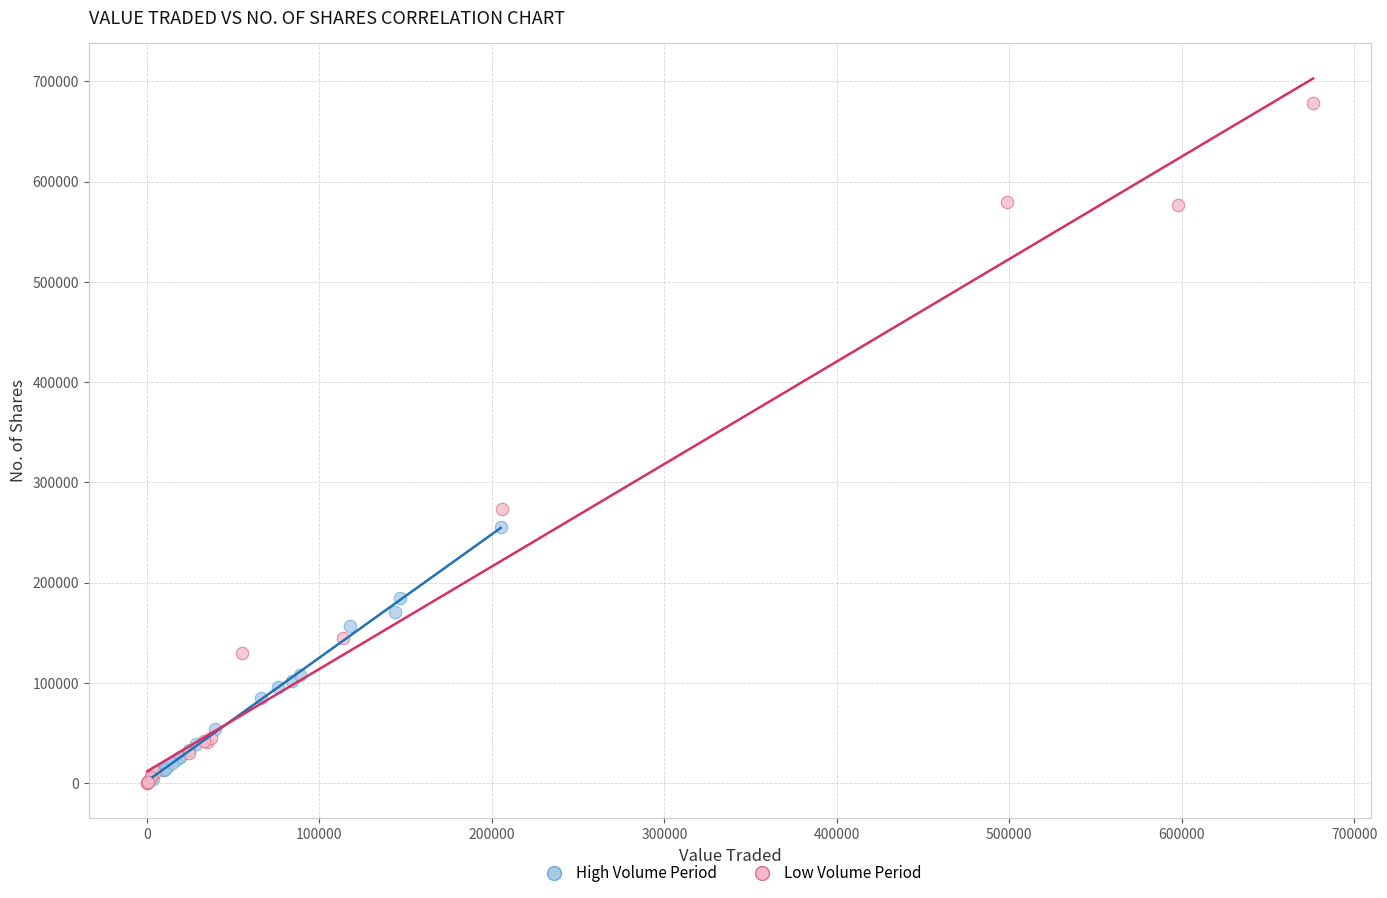

What are all the series names shown in the legend?

High Volume Period, Low Volume Period